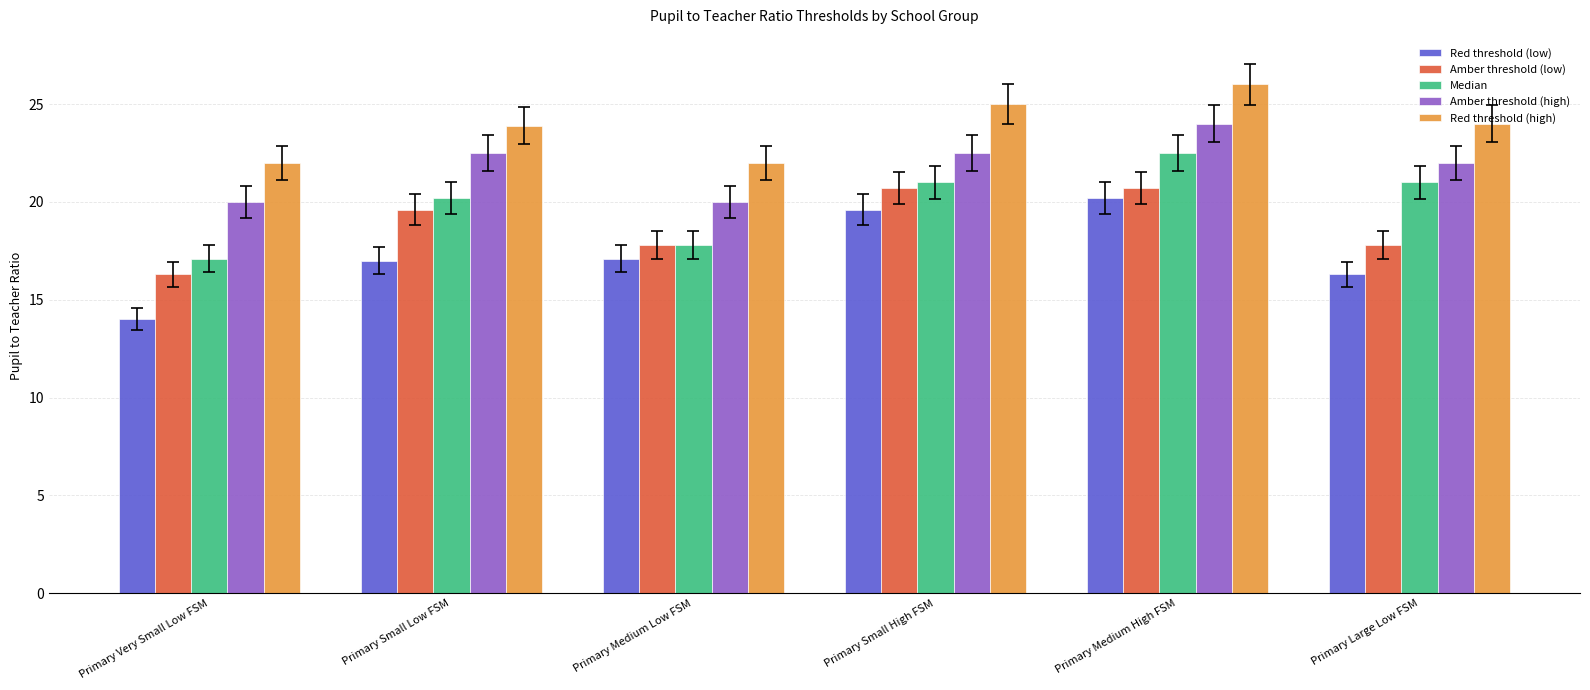

What is the greatest value displayed?

26.0